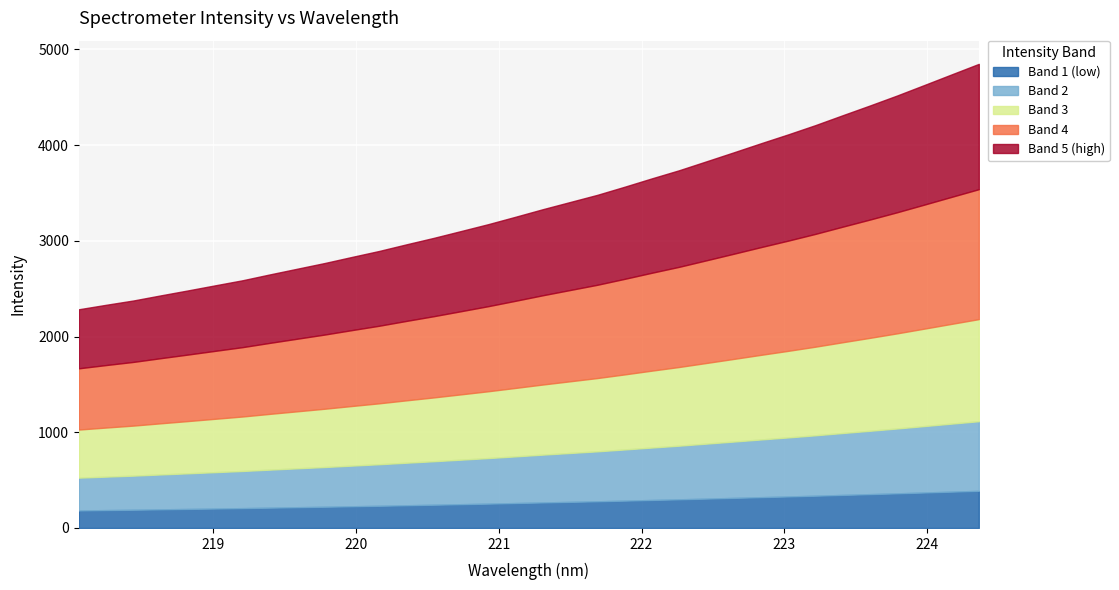

Between 224.3616 and 218.442, which is larger?

224.3616